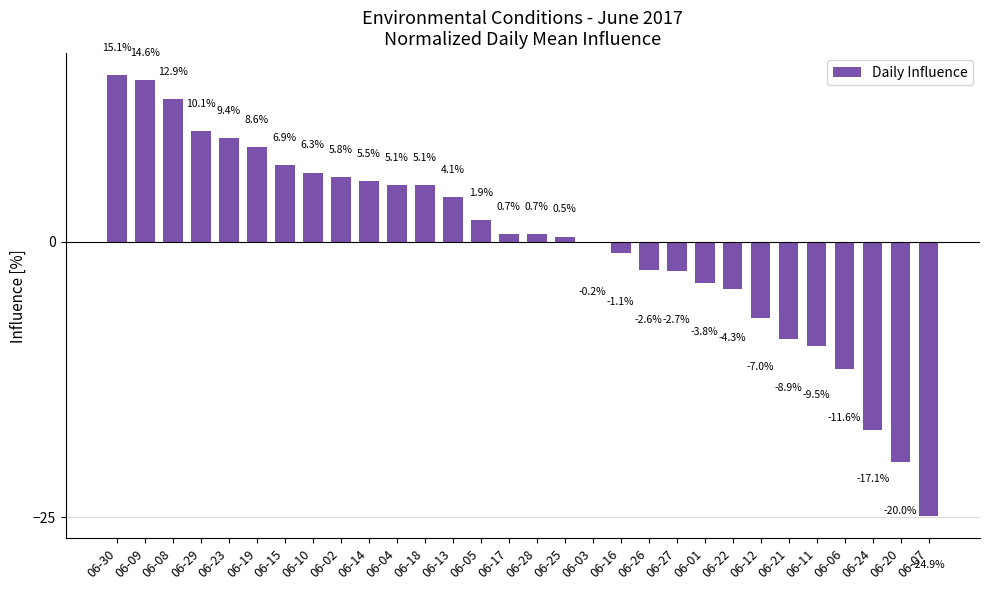

What is the minimum value shown in the chart?

-24.9